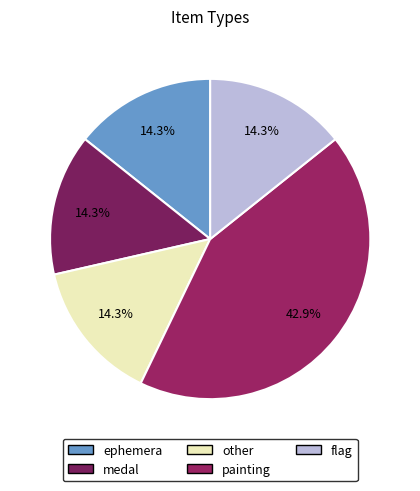

Is it true that ephemera is 14% of the pie?

True